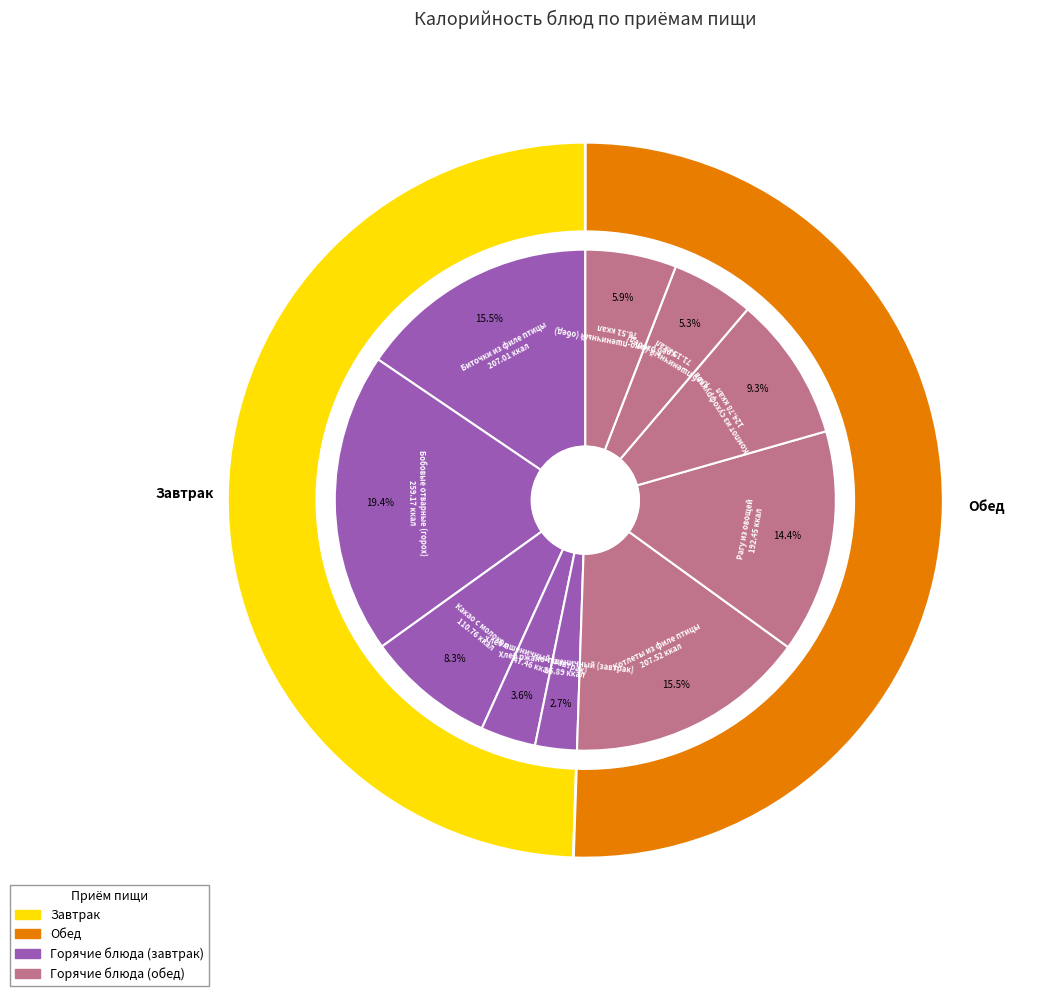

Is there a majority slice in this chart?

No